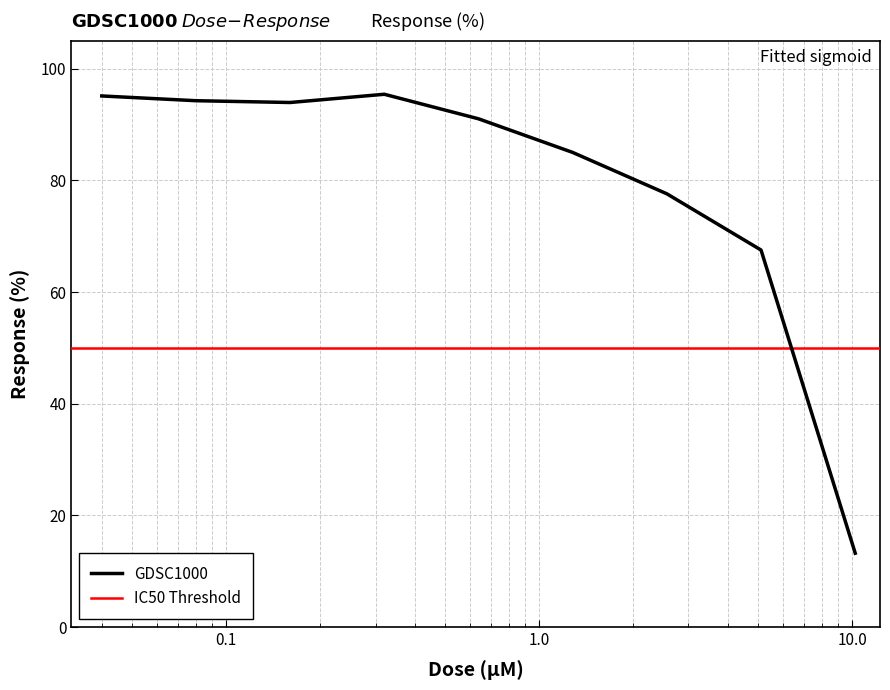

Rank the categories by value from lowest to highest.

10.24, 5.12, 2.56, 1.28, 0.64, 0.16, 0.08, 0.04, 0.32